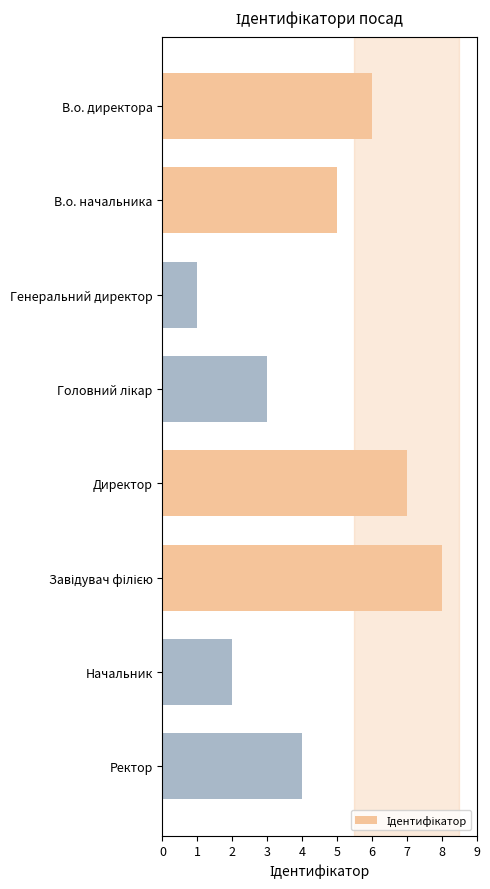

Reading bottom to top, extract all data points from this chart.

4	2	8	7	3	1	5	6